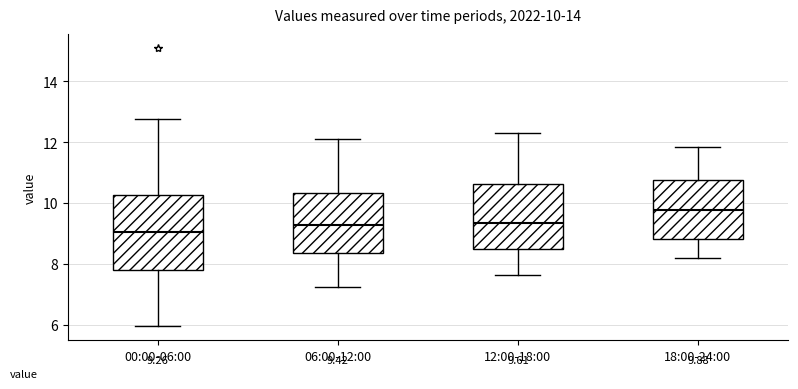

Which box is the tallest, from its lower edge to its upper edge?

00:00-06:00